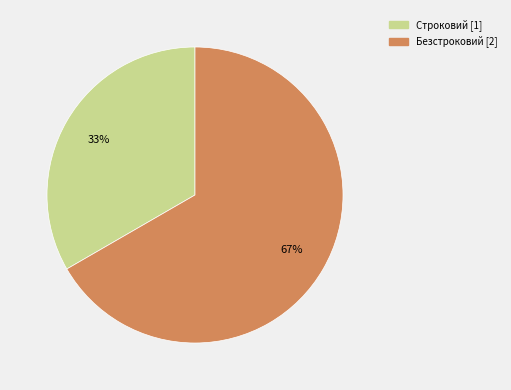

Does Строковий account for over 50% of the chart?

No